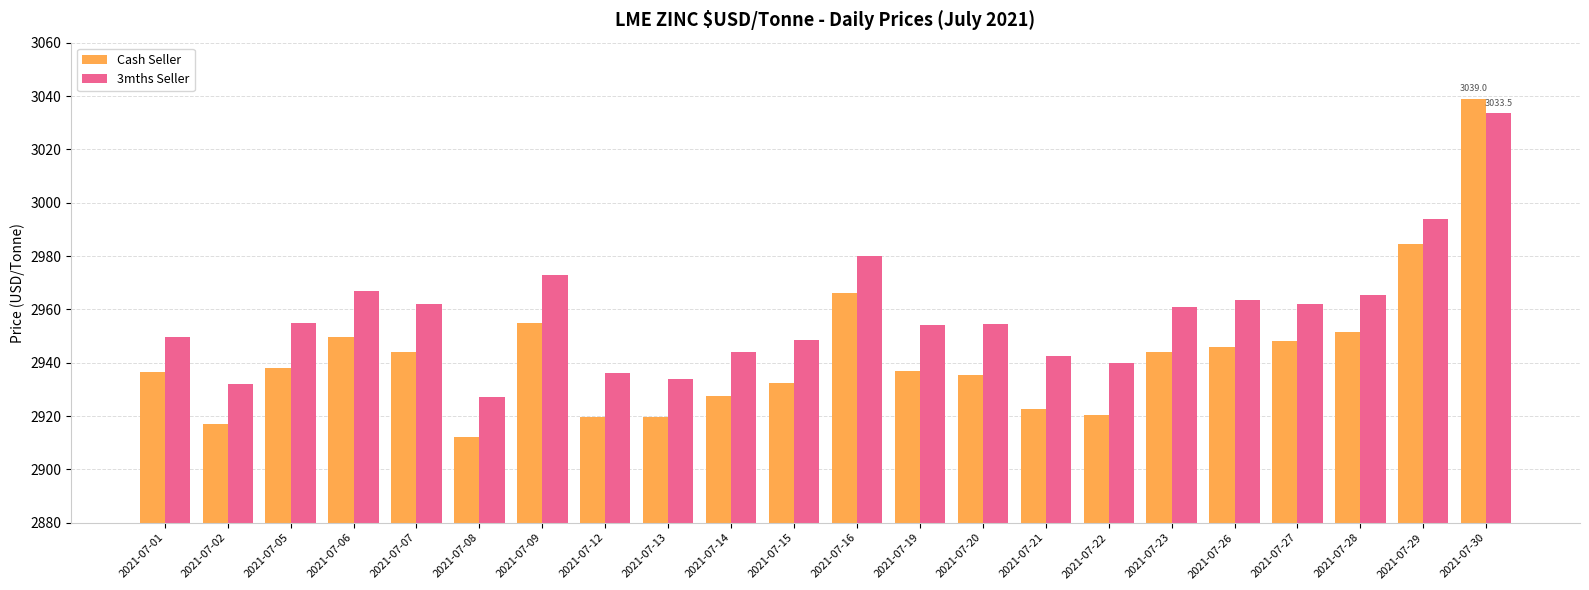

What is the greatest value displayed?

3039.0